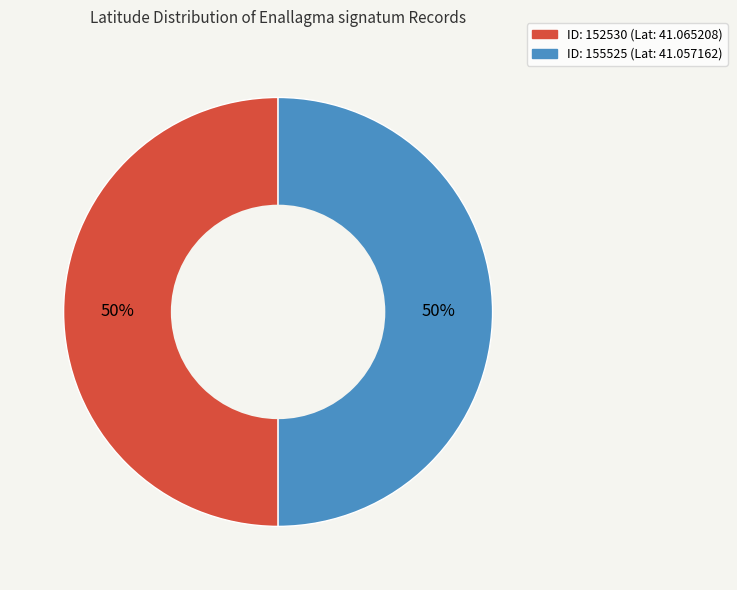

To the nearest percent, what is the average slice percentage?

50%